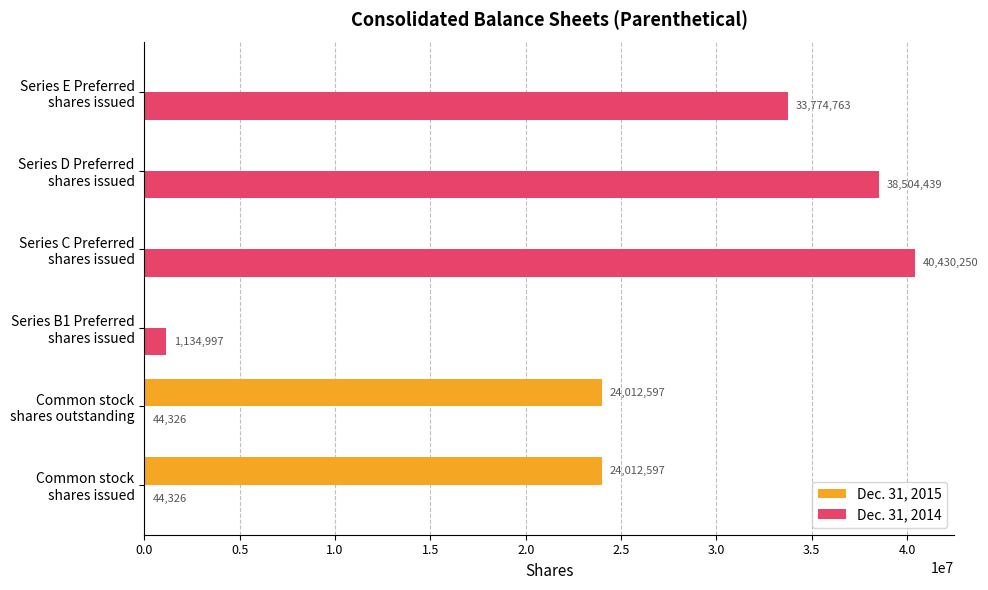

What is the sum of all Dec. 31, 2015 values?

48025194